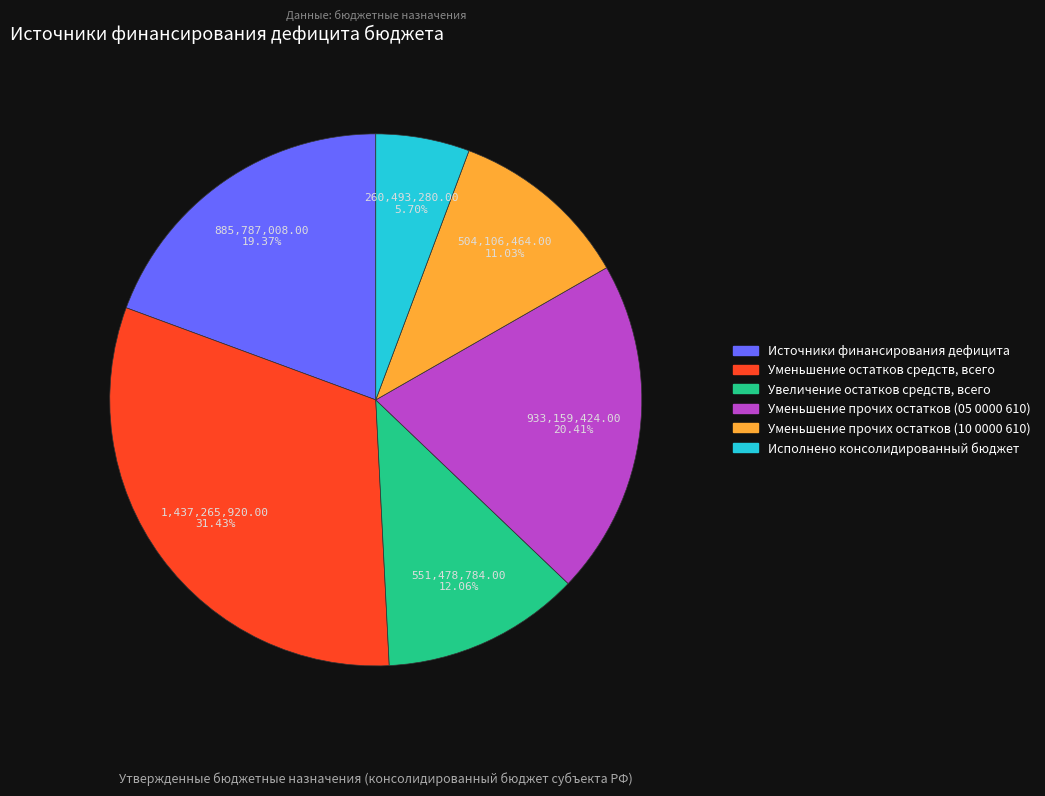

What is the total percentage of Источники финансирования дефицита and Исполнено консолидированный бюджет?

25.1%